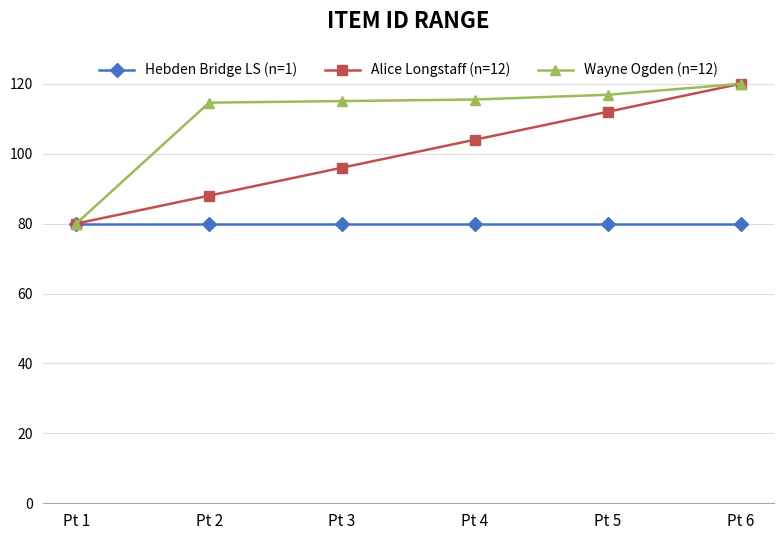

Rank the series by their average value, from lowest to highest.

Hebden Bridge LS (n=1), Alice Longstaff (n=12), Wayne Ogden (n=12)